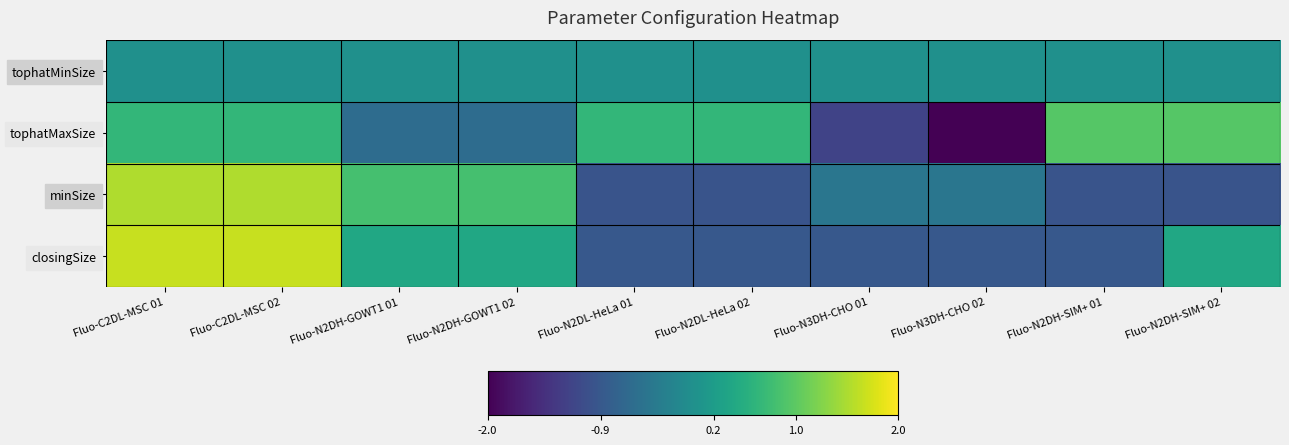

Which category has the highest value across all series?

Fluo-C2DL-MSC 01